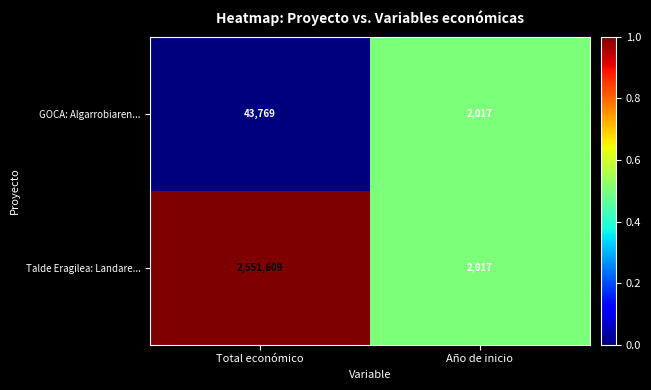

Reading left to right, transcribe all the data shown in this chart.

GOCA: Algarrobiaren...: Total económico=43769	Año de inicio=2017
Talde Eragilea: Landare...: Total económico=2551609	Año de inicio=2017